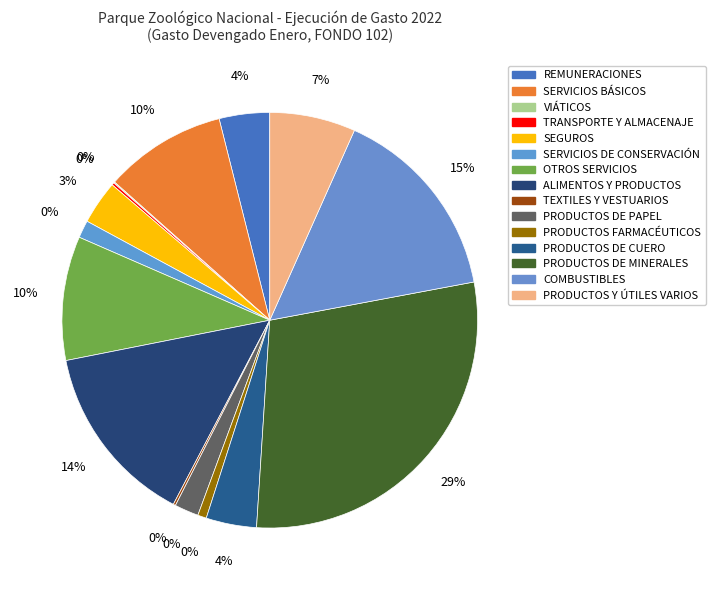

Does TRANSPORTE Y ALMACENAJE account for over 50% of the chart?

No